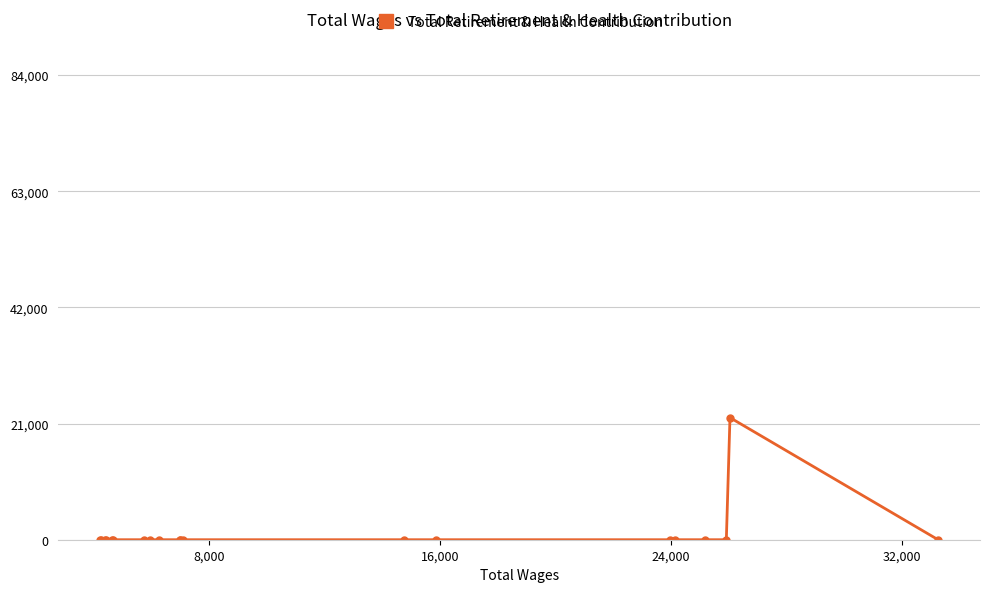

What is the average value?

1104